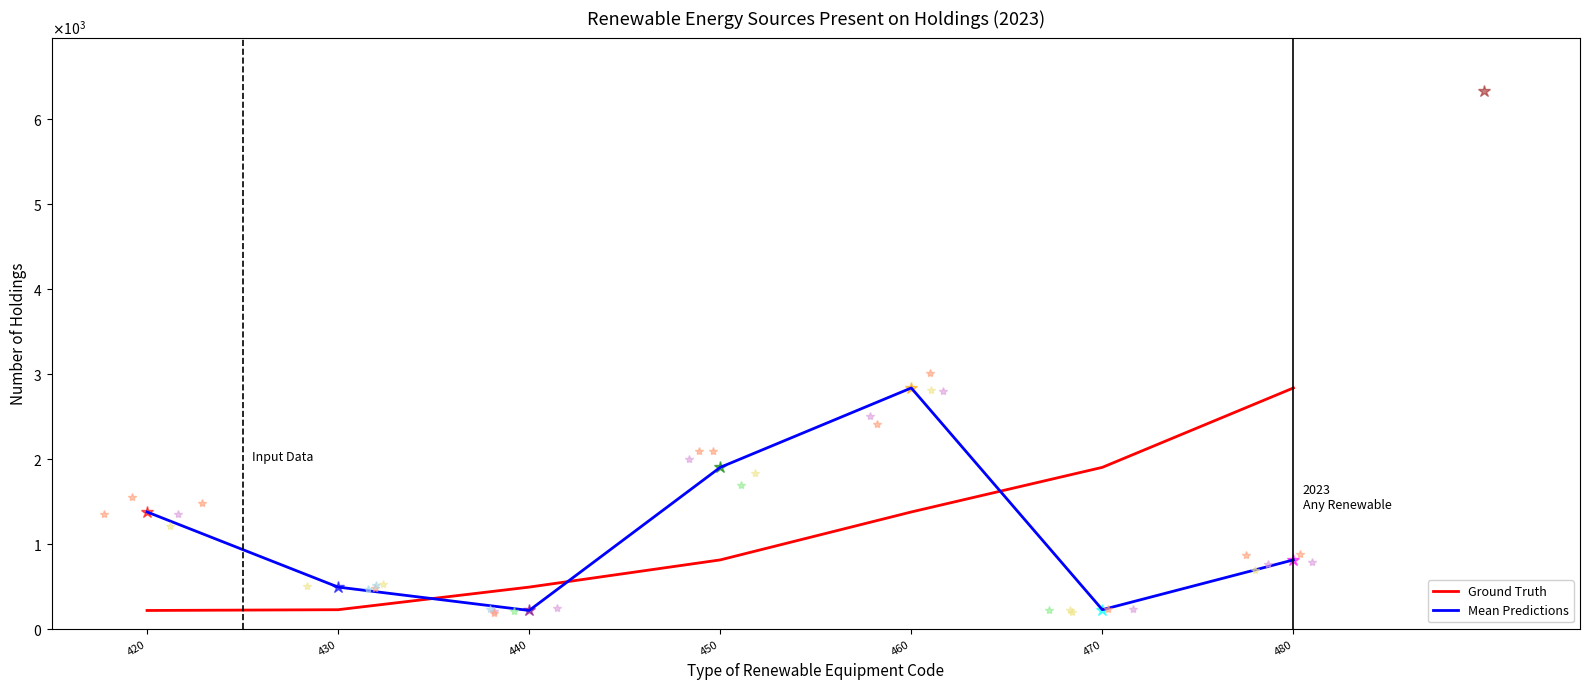

What is the sum of the Mean Predictions values at 440 and 460?

3048